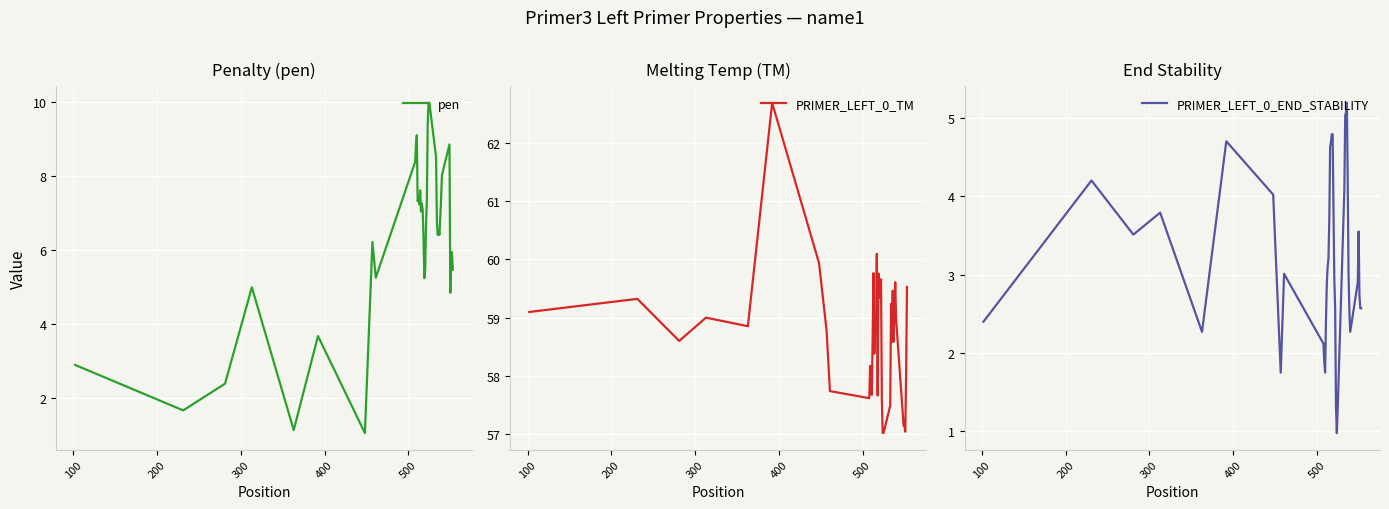

What is the smallest value displayed?

1.0